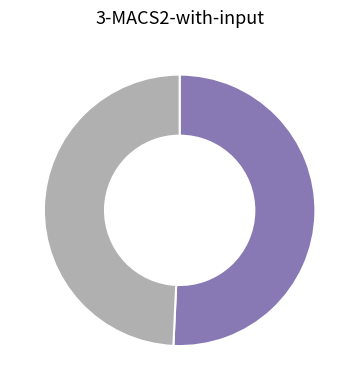

Does any single category account for the majority?

Yes